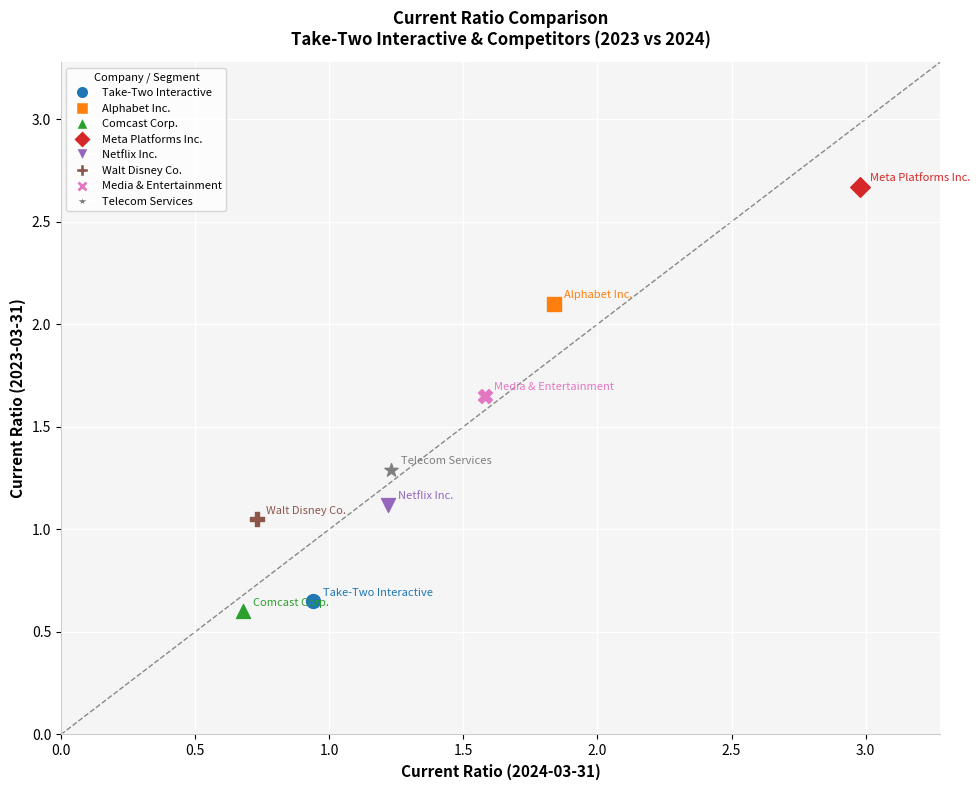

Which series contains the highest Y value?

Meta Platforms Inc.